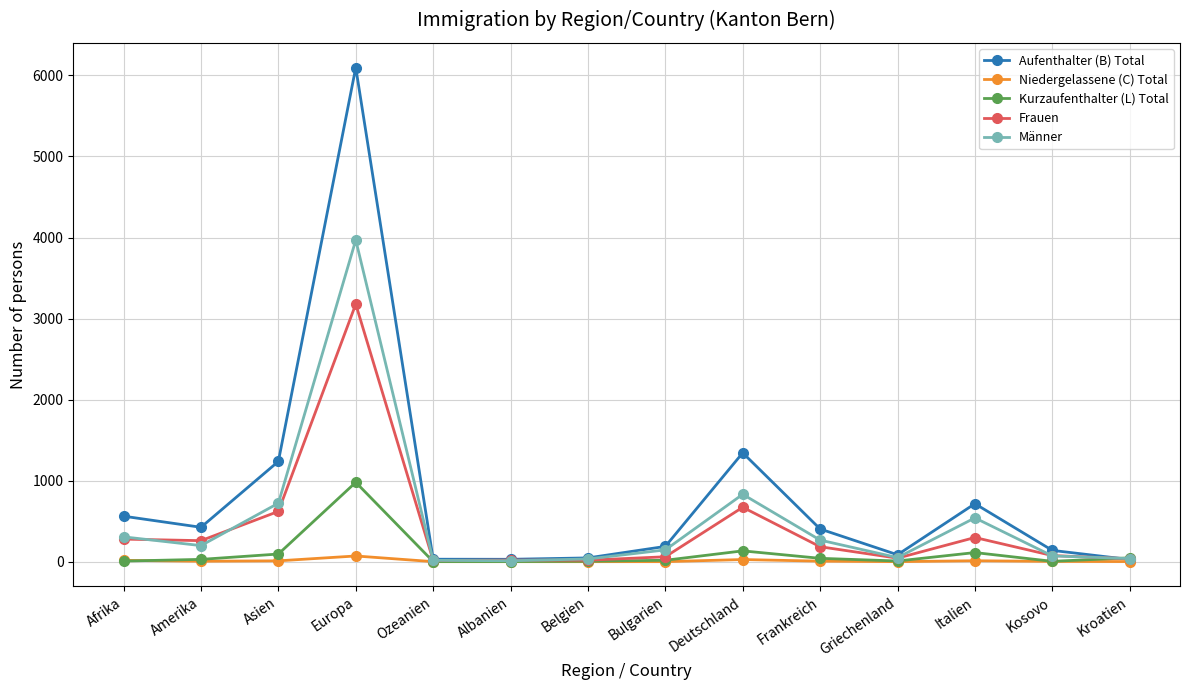

Which series has the largest range (max minus min)?

Aufenthalter (B) Total